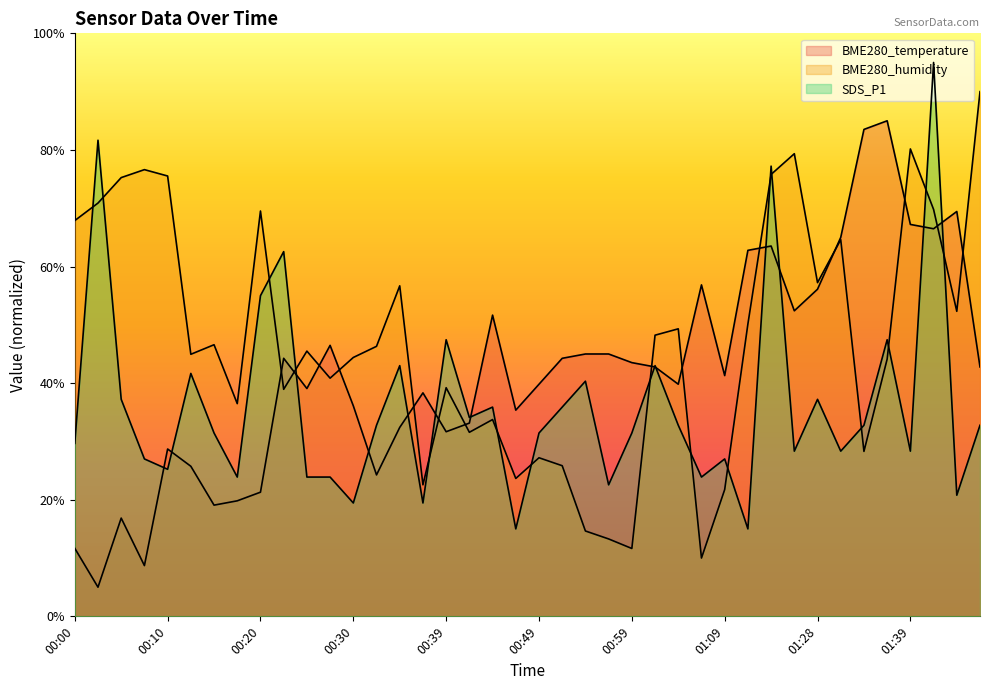

Reading right to left, transcribe all the data shown in this chart.

BME280_temperature: 42.8	69.4	66.5	67.2	85.0	83.5	65.0	56.1	52.4	63.5	62.8	41.3	56.9	39.8	42.8	43.5	45.0	45.0	44.3	39.8	35.4	51.7	33.1	31.7	38.3	32.4	24.3	36.1	46.5	39.1	44.3	21.3	19.8	19.1	25.7	28.7	8.7	16.9	5.0	11.7
BME280_humidity: 90.0	52.3	69.8	80.2	44.1	28.3	64.6	57.2	79.4	75.8	50.1	21.7	10.0	49.3	48.2	11.6	13.3	14.6	25.8	27.2	23.7	33.8	31.6	39.2	22.6	56.7	46.3	44.4	40.9	45.5	38.9	69.5	36.5	46.6	44.9	75.5	76.6	75.3	70.9	67.9
SDS_P1: 32.8	20.8	95.0	28.3	47.4	32.8	28.3	37.2	28.3	77.2	15.0	27.0	23.9	32.8	43.0	31.4	22.6	40.3	35.9	31.4	15.0	35.9	34.1	47.4	19.4	43.0	32.8	19.4	23.9	23.9	62.6	55.0	23.9	31.4	41.7	25.2	27.0	37.2	81.7	29.7